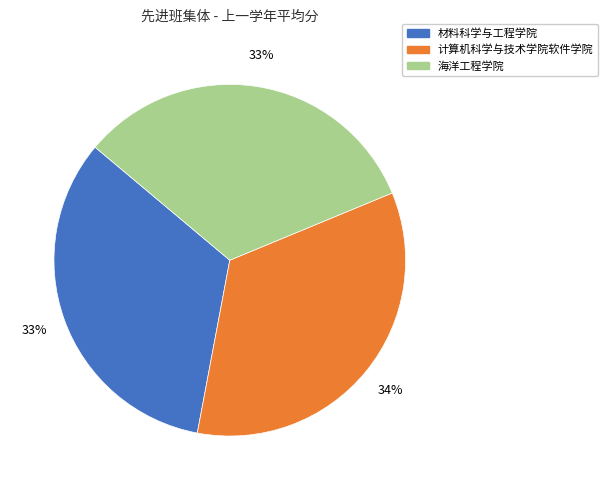

What is the largest slice in the pie chart?

计算机科学与技术学院软件学院